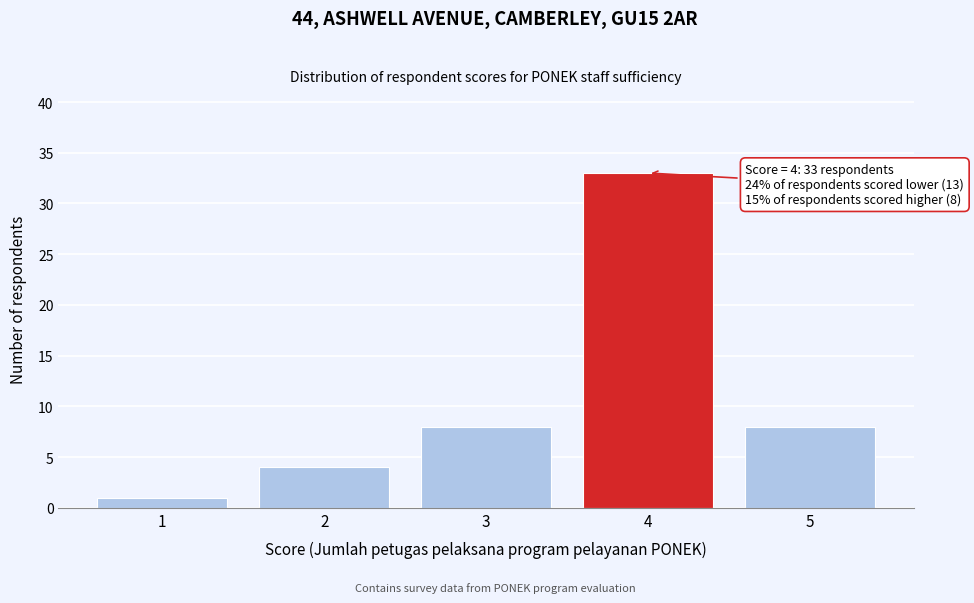

Over which range of the x-axis is the bar tallest?

3.5 to 4.5